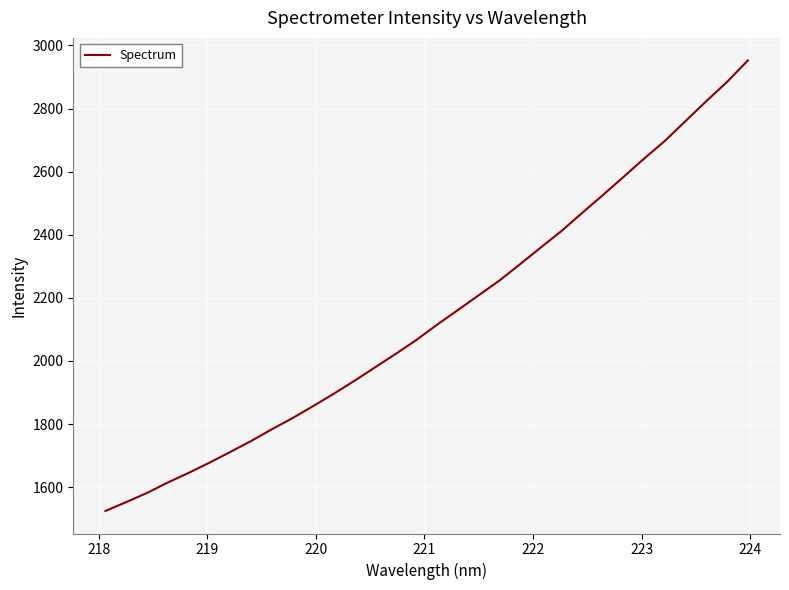

What is the difference between the maximum and minimum values?

1428.1